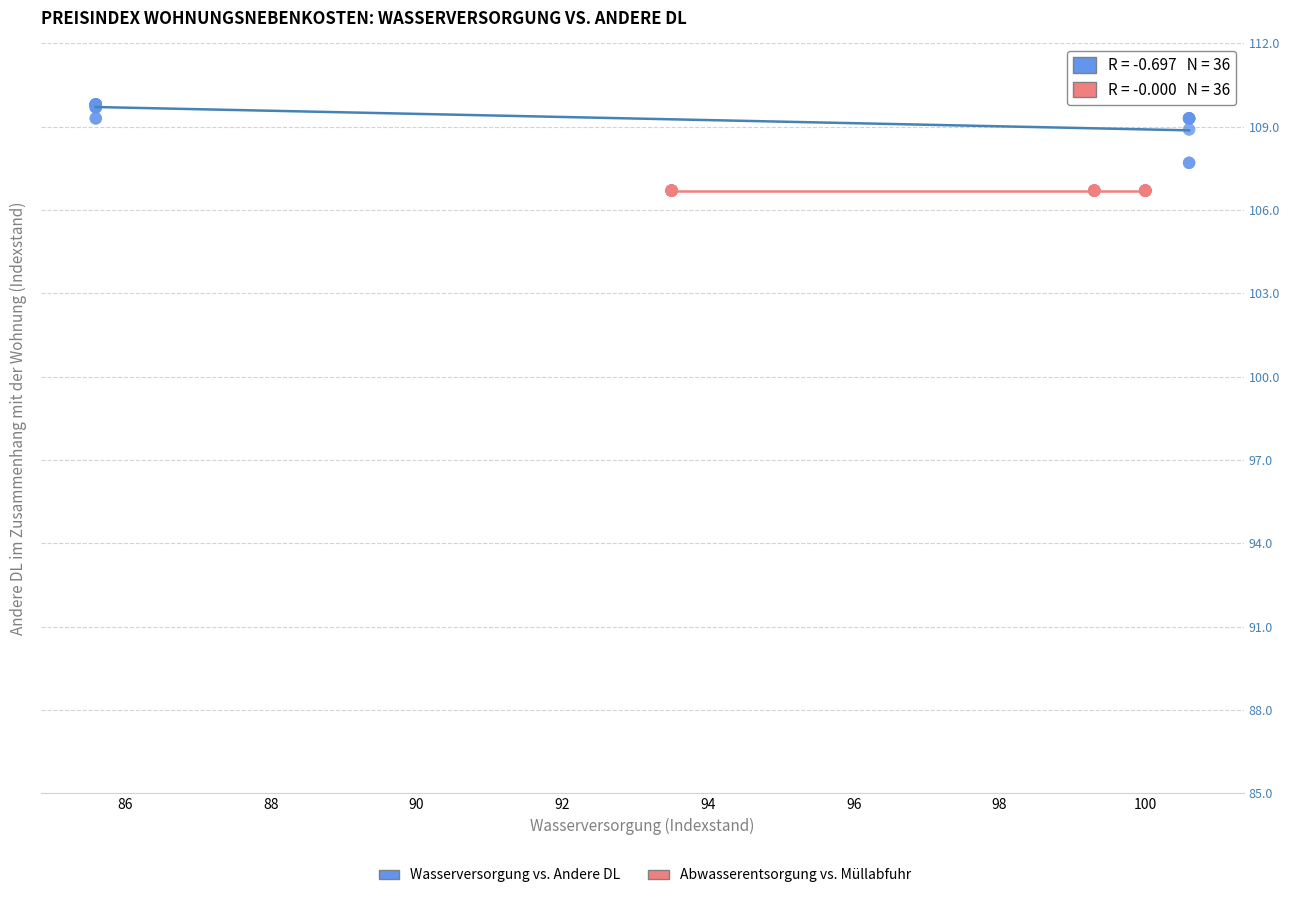

Which series reaches the maximum Y coordinate?

Wasserversorgung vs. Andere DL